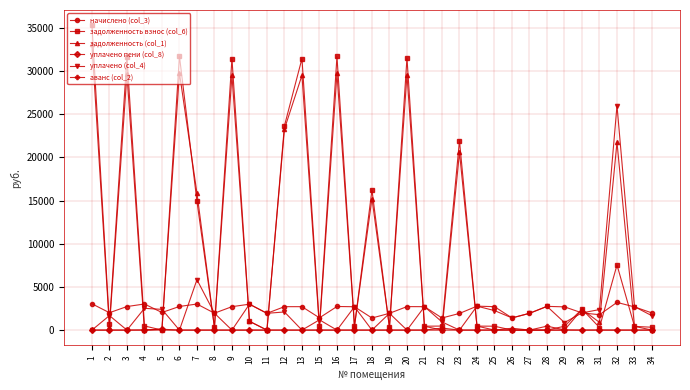

How many data points does each series have?

33